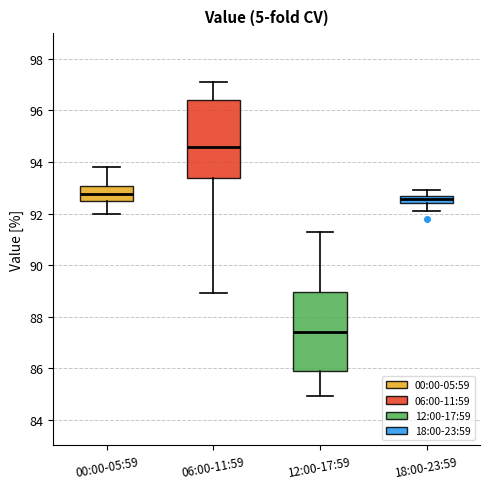

Where does the lower whisker of the box for 06:00-11:59 end on the y-axis? The values are not printed on the chart, so give them approximately, as read against the axis.

89.0